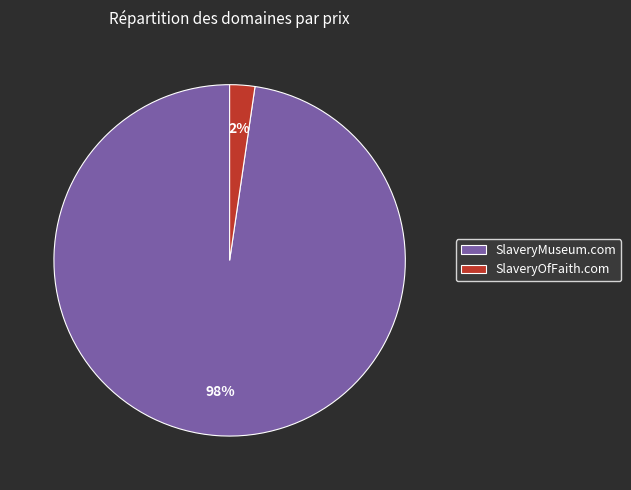

To the nearest percent, what is the combined percentage of SlaveryMuseum.com and SlaveryOfFaith.com?

100%